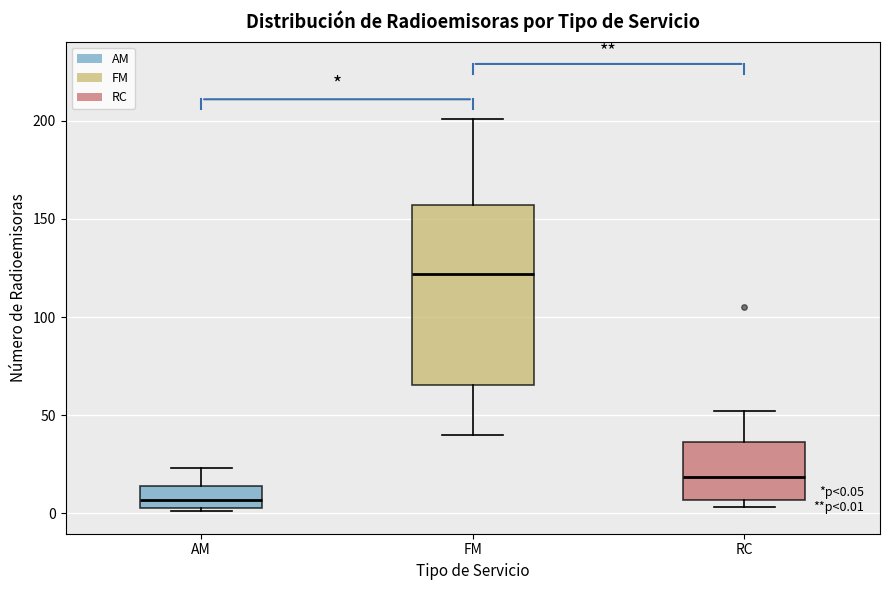

Which box is the tallest, from its lower edge to its upper edge?

FM